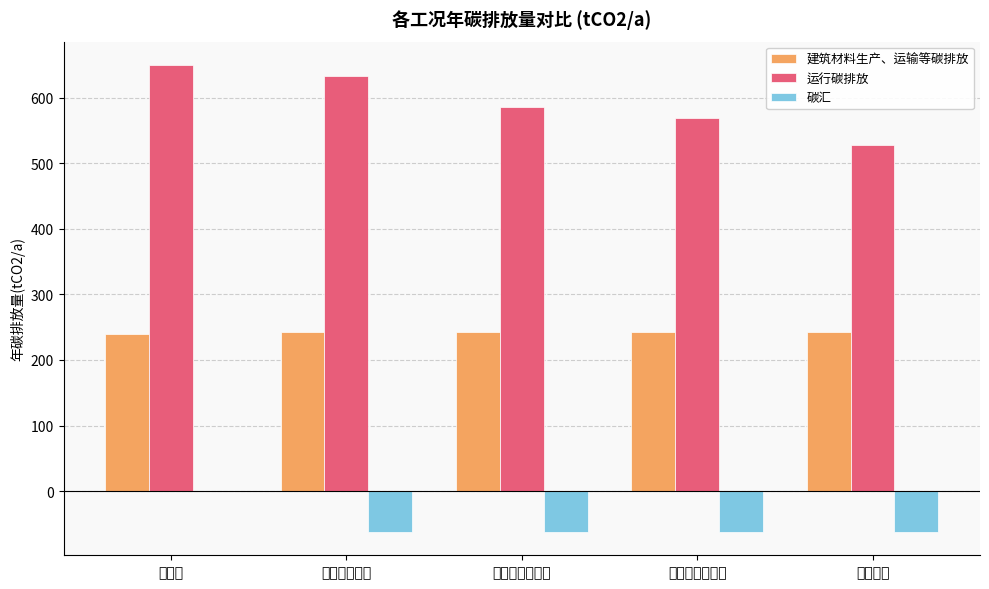

What is the sum of all 运行碳排放 values?

2966.3